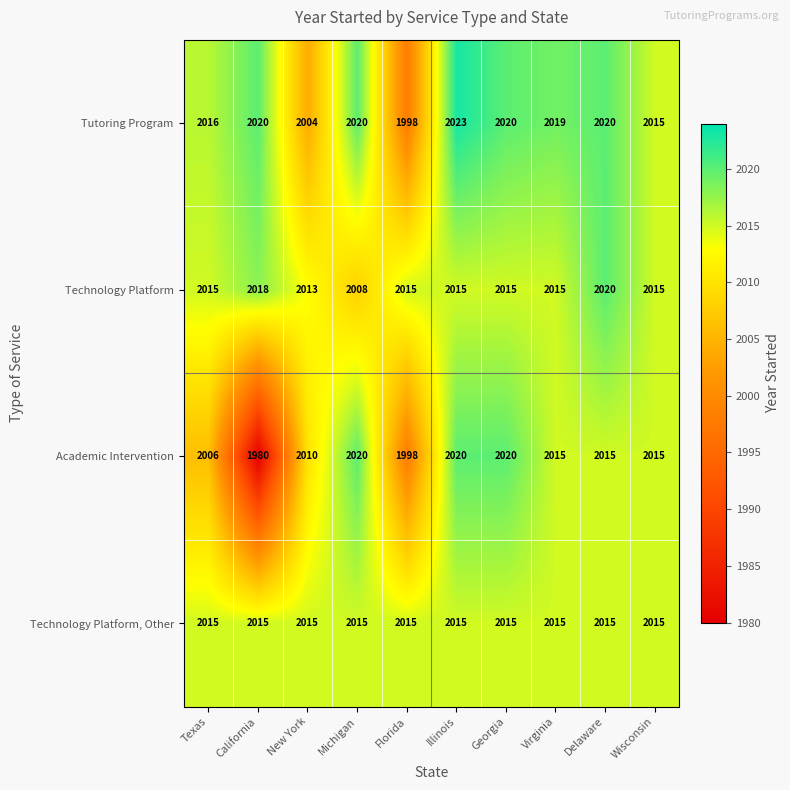

Which series has the widest spread of values?

Academic Intervention